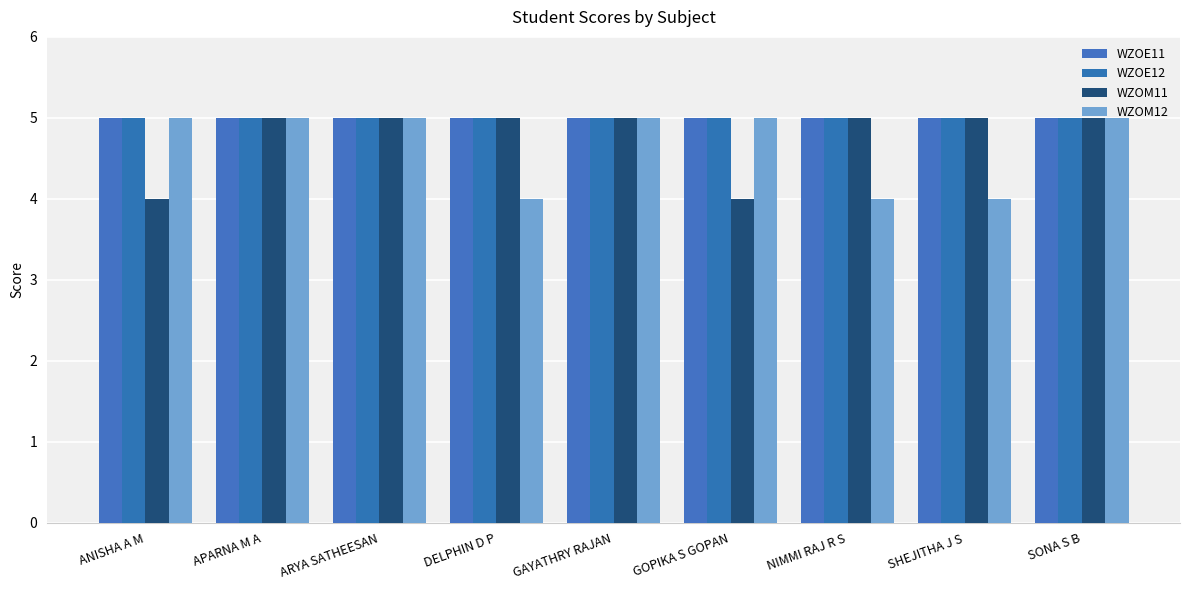

What position from the left is GAYATHRY RAJAN?

5